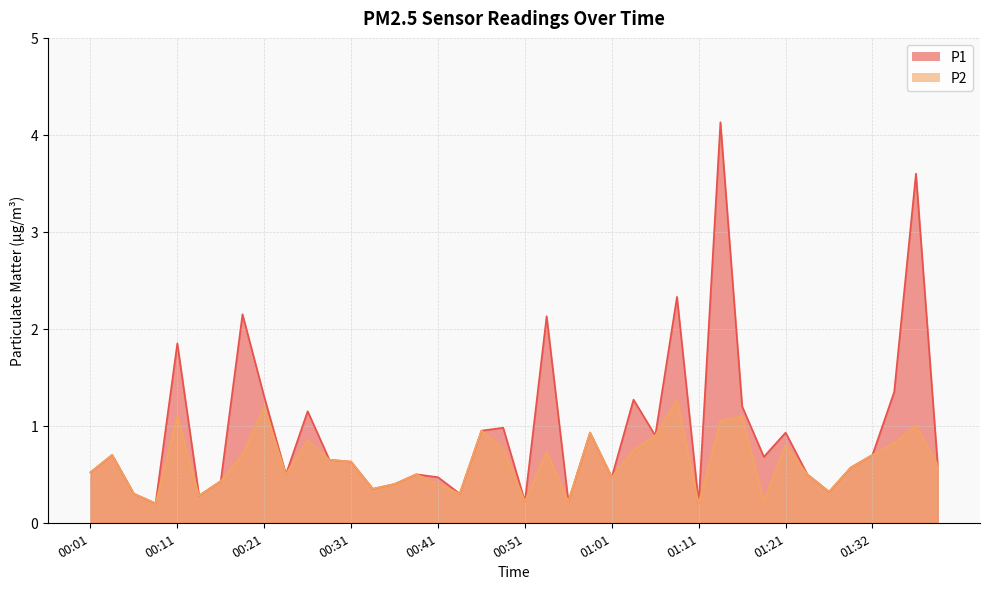

True or false: P2 and P1 intersect in this chart.

False